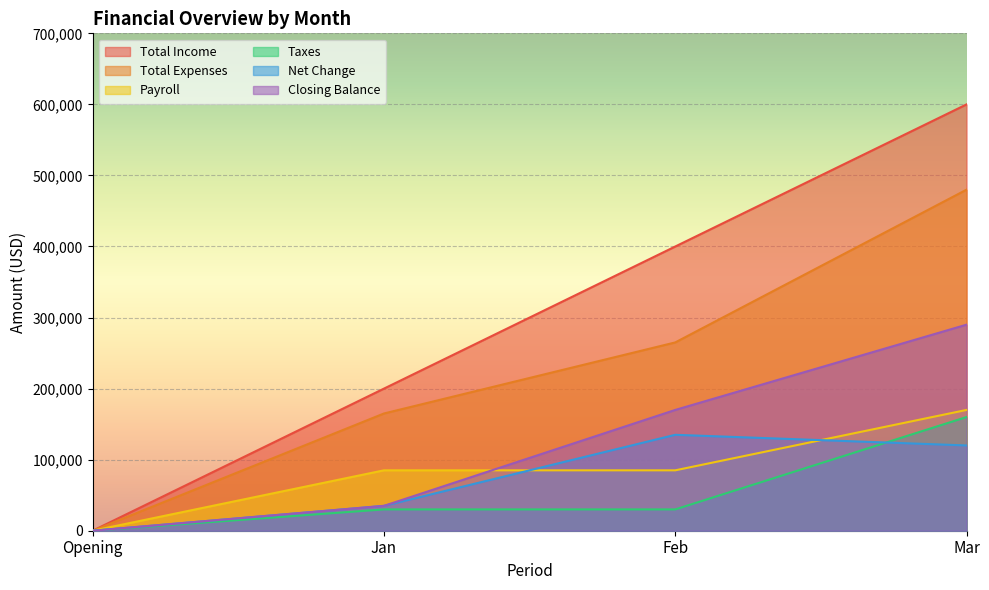

True or false: Total Income and Net Change intersect in this chart.

False